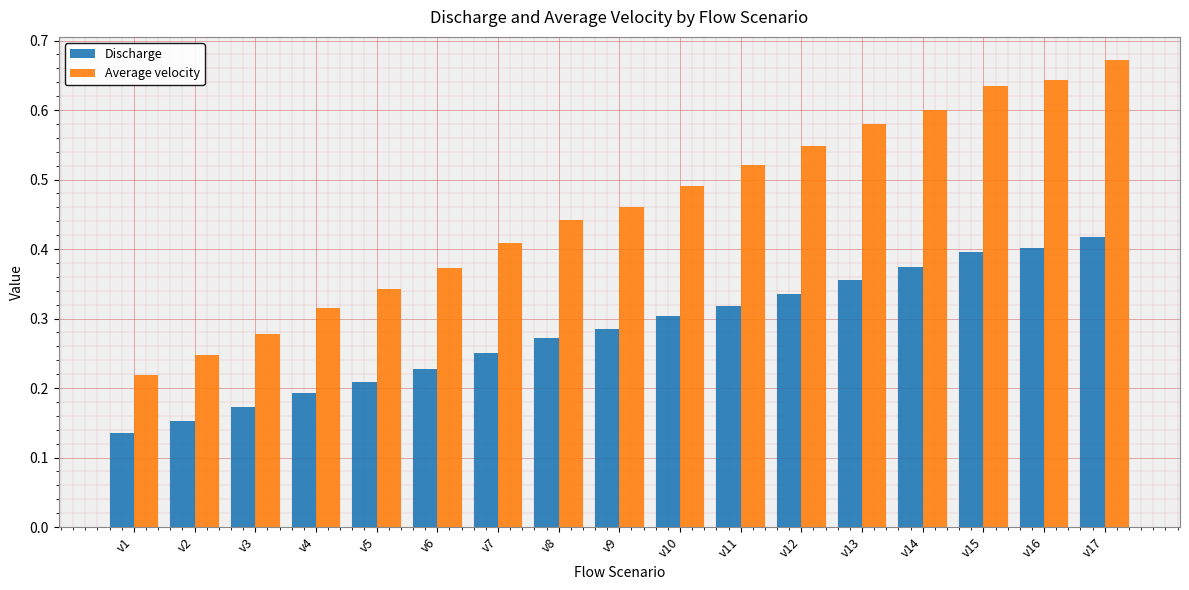

Which category has the lowest value across all series?

v1